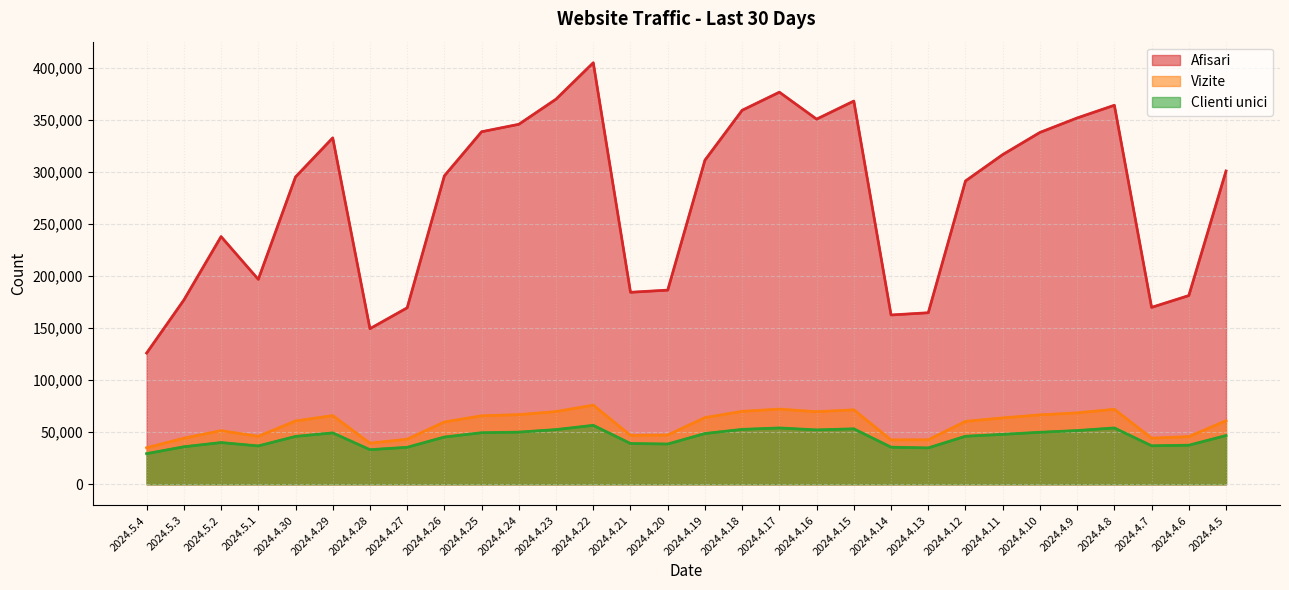

What is the value of the Clienti unici point at the 19th from the left?

52295